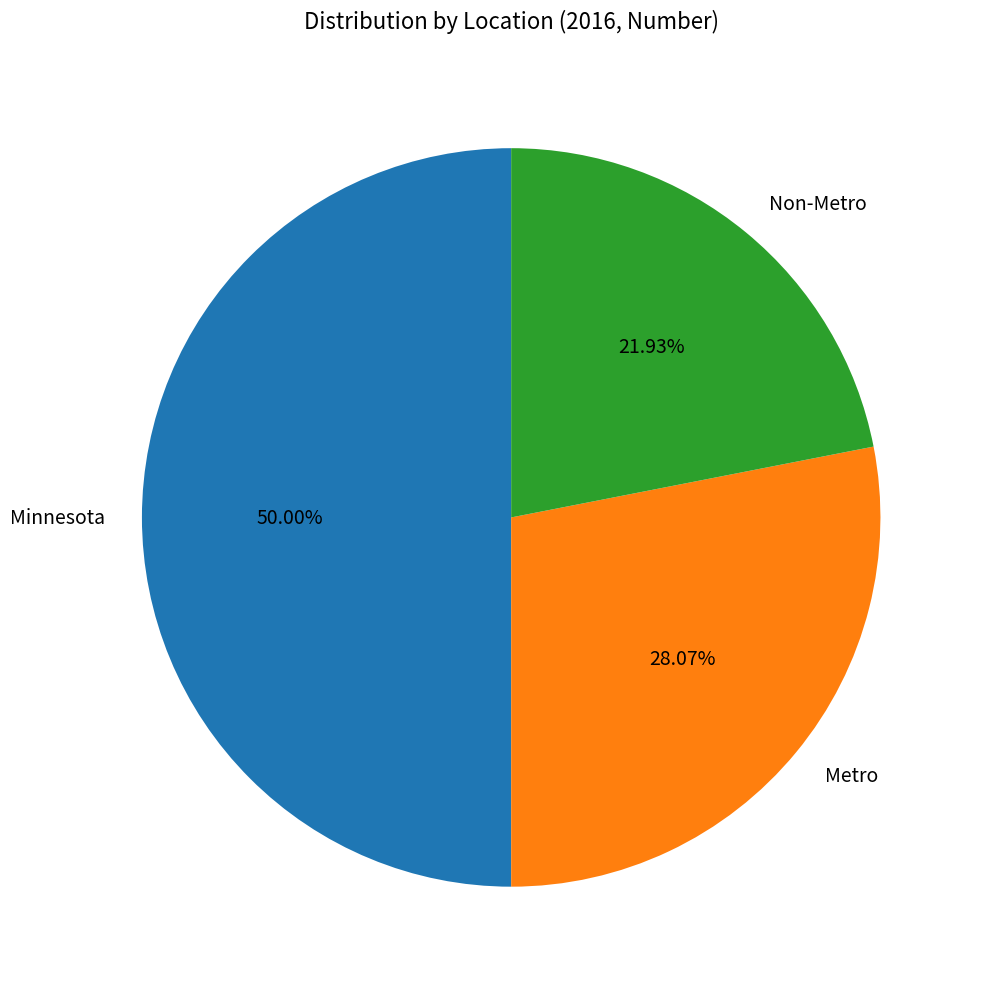

How many segments does this pie chart have?

3